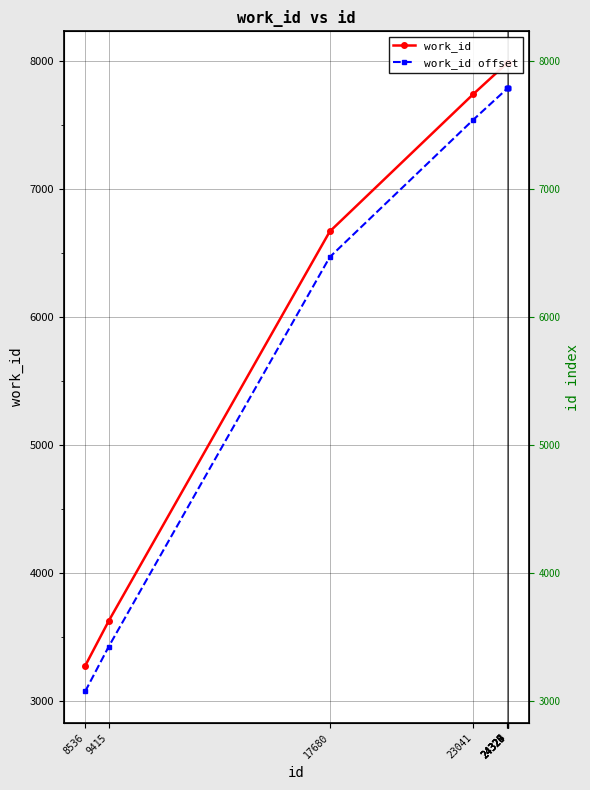

Which label corresponds to the largest value in the chart?

24324